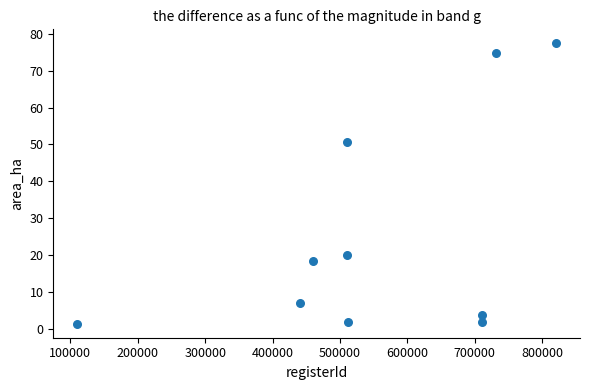

What Y value in the scatter plot is closest to 39?

50.7